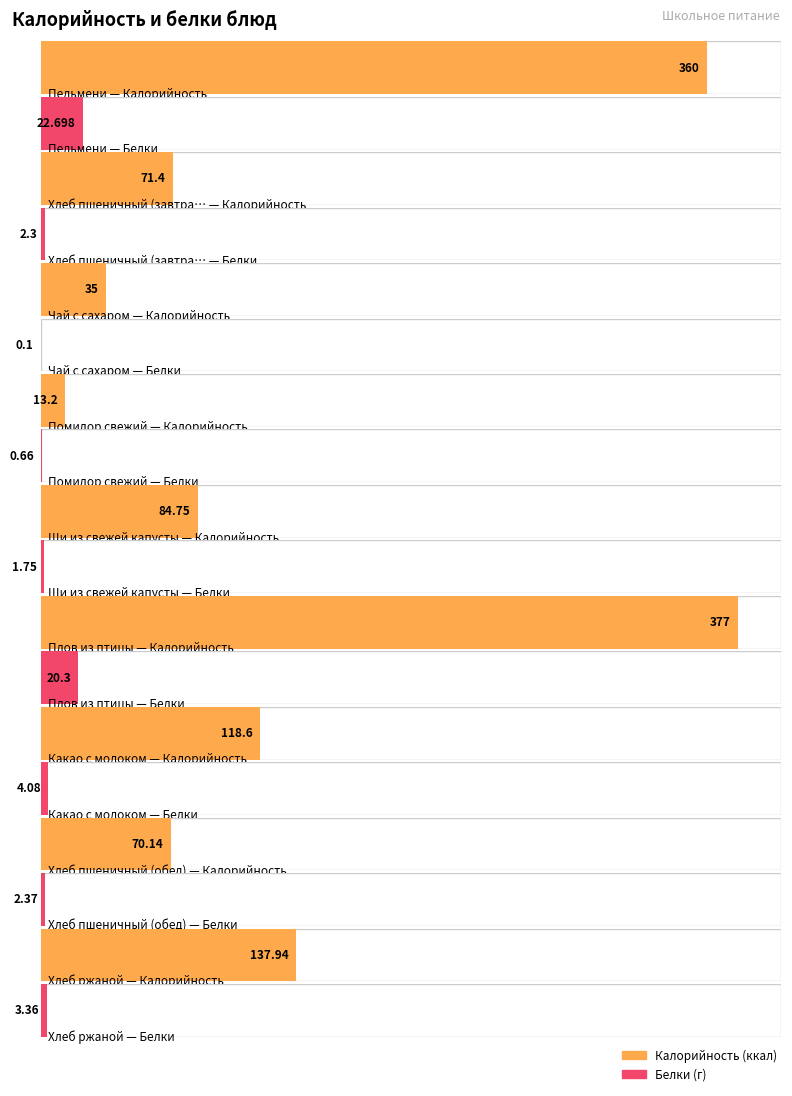

What is the average value of the Калорийность series?

140.9